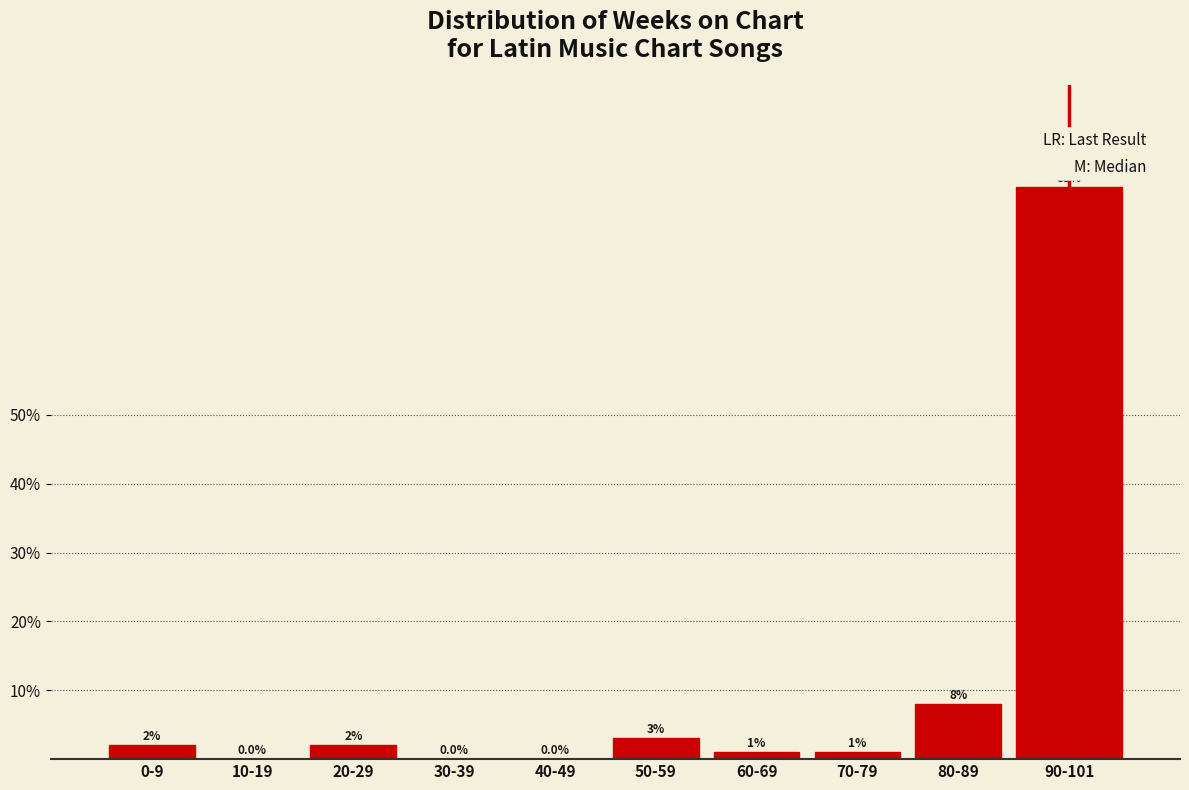

Reading left to right, extract all data points from this chart.

0-9=2	10-19=0	20-29=2	30-39=0	40-49=0	50-59=3	60-69=1	70-79=1	80-89=8	90-101=83